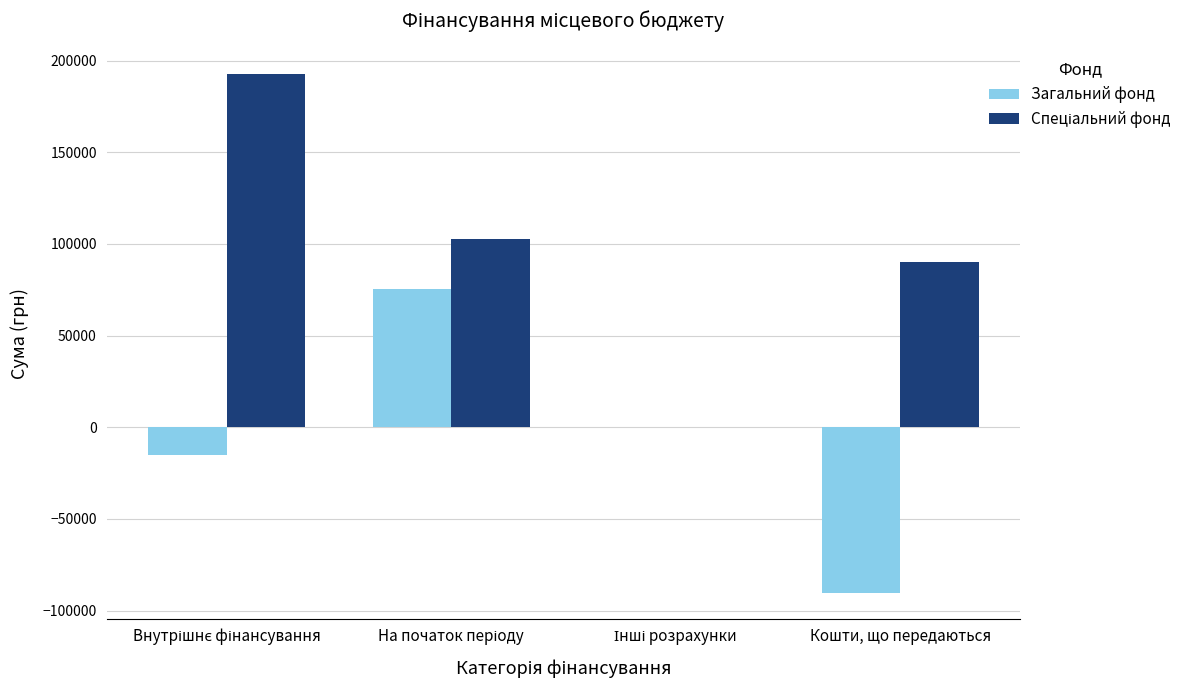

What is the sum of all Загальний фонд values?

-30293.5